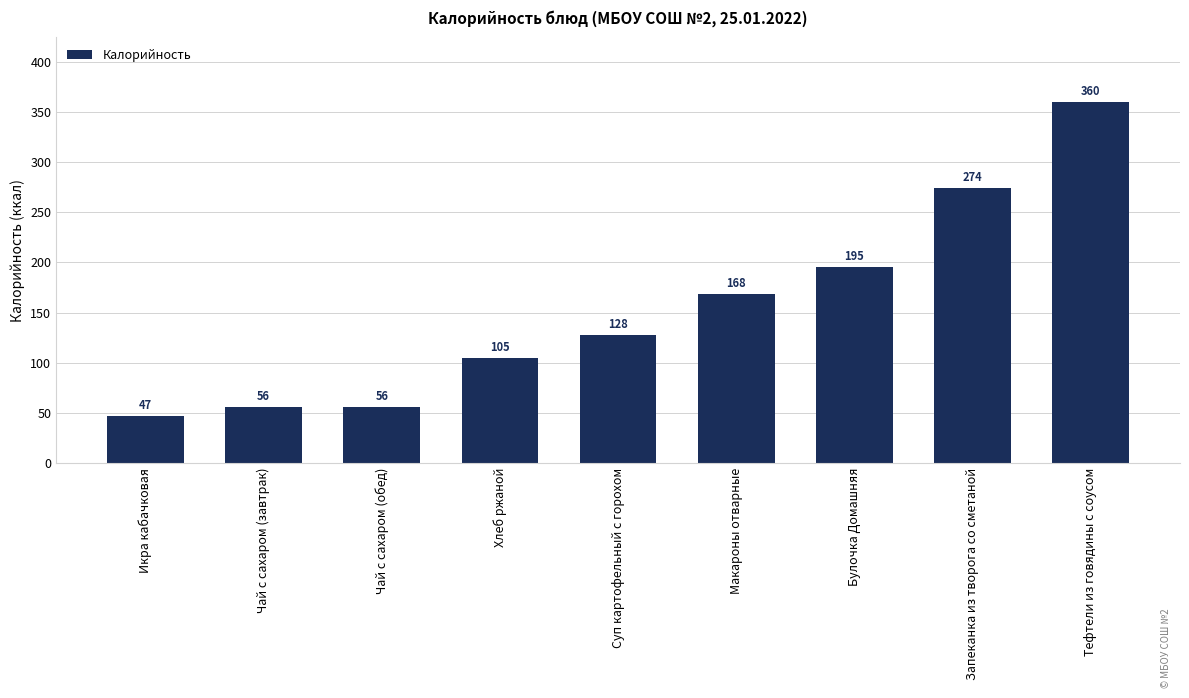

What is the ratio of the value at Булочка Домашняя to the value at Чай с сахаром (обед)?

3.5